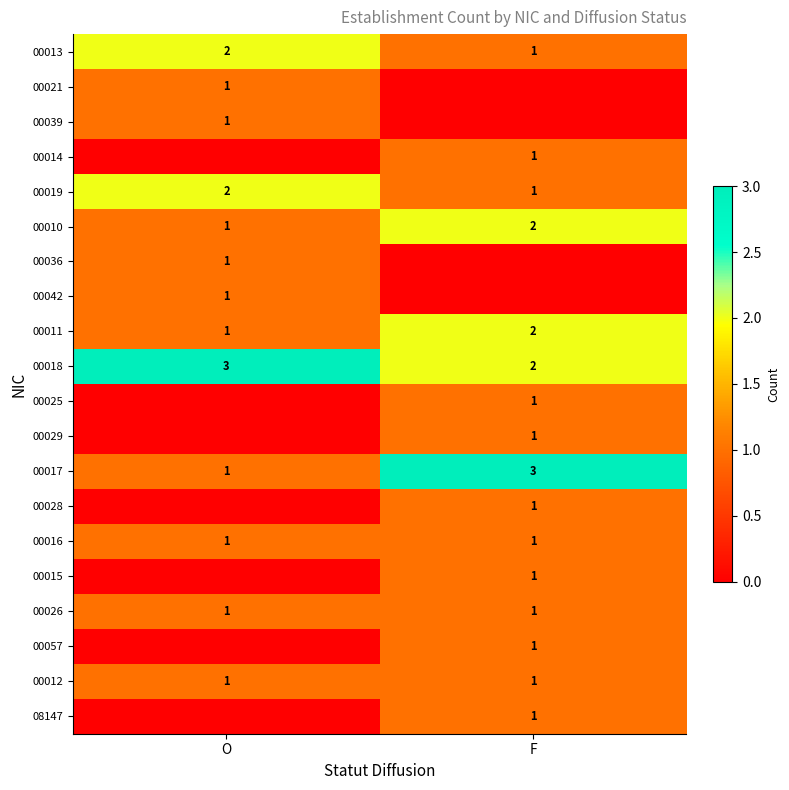

What is the sum of the 00011 values at O and F?

3